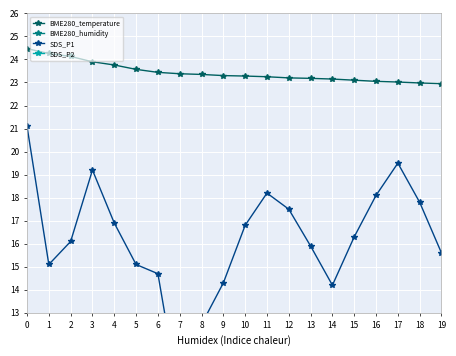

What are all the series names shown in the legend?

BME280_temperature, BME280_humidity, SDS_P1, SDS_P2